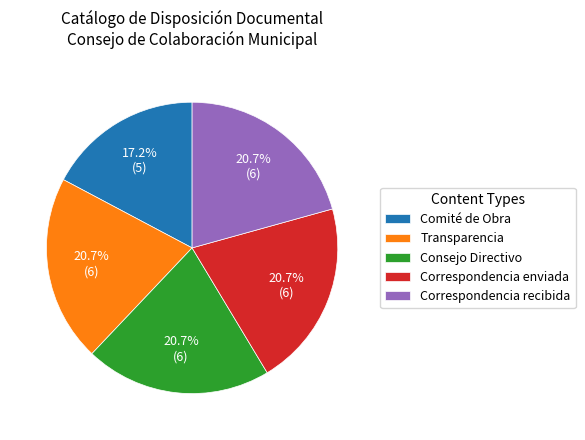

To the nearest percent, what percentage of the pie is Correspondencia recibida?

21%